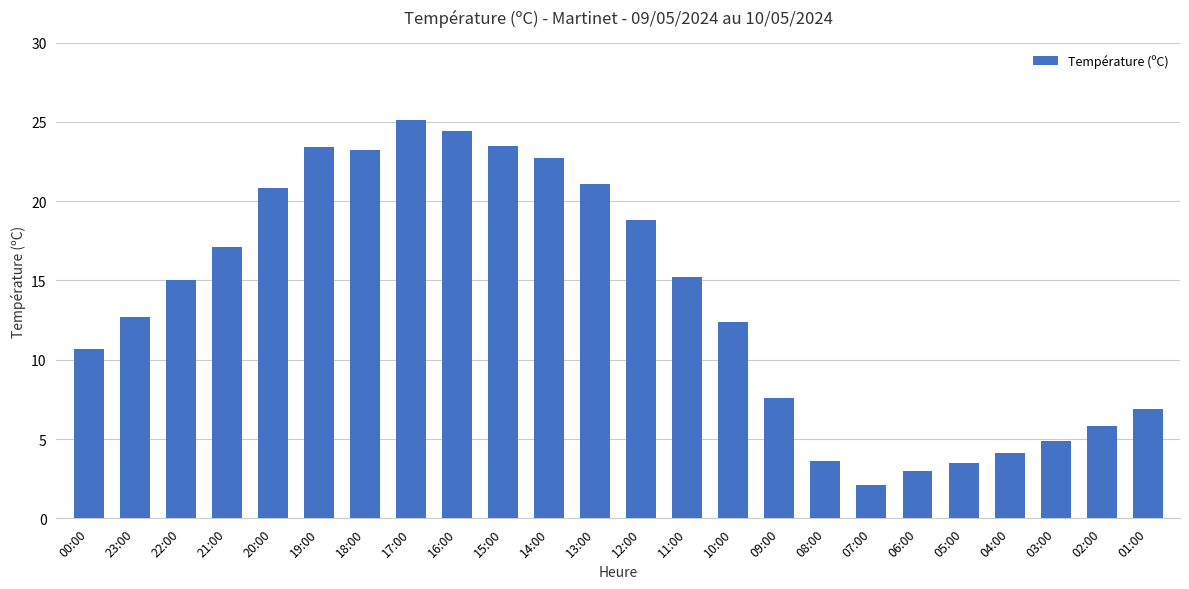

What is the sum of all values?

327.6